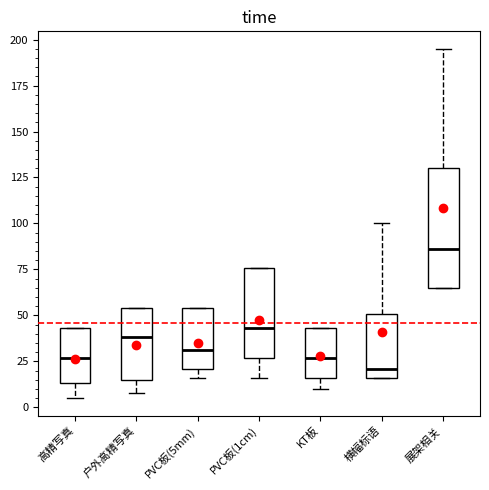

Which box's median line is the lowest?

横幅标语